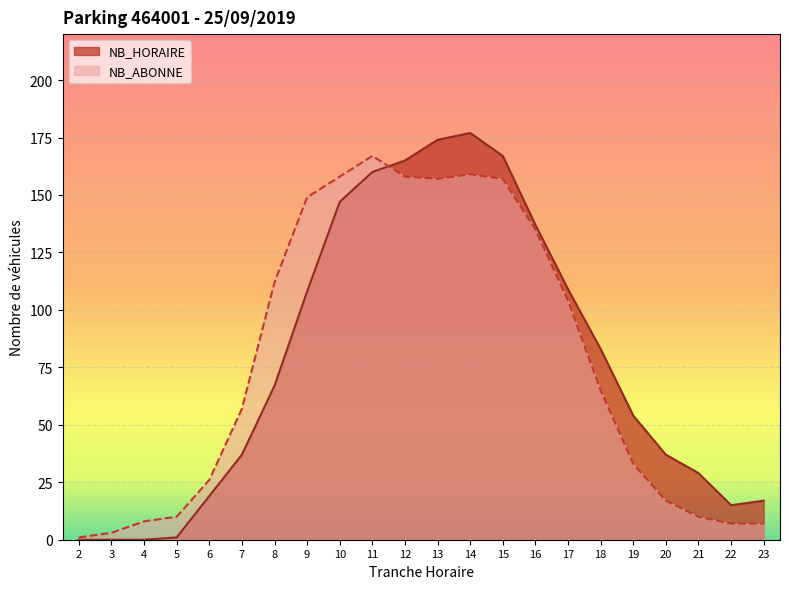

What is the maximum value shown in the chart?

177